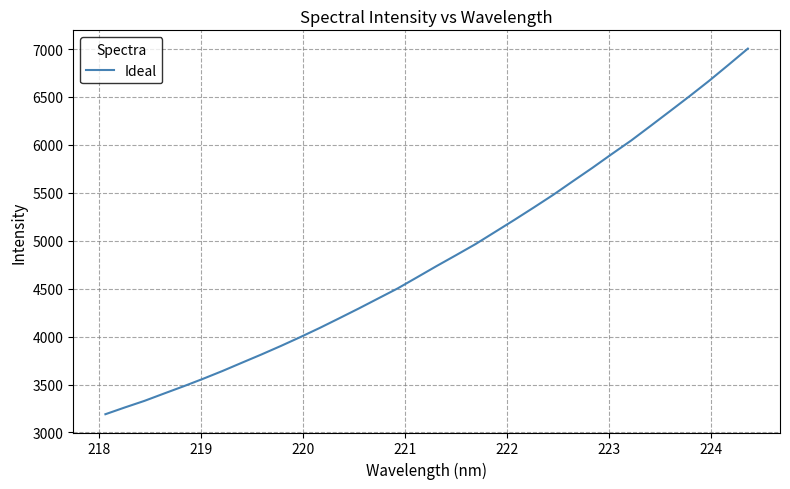

True or false: the data has more than 0 interior local peaks.

False